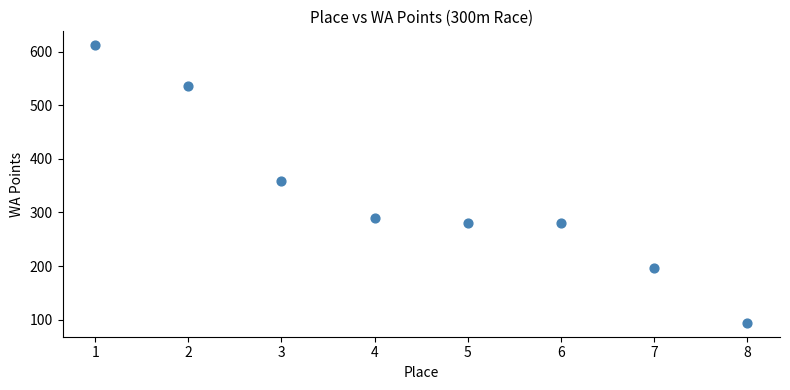

What is the average Y value?

331